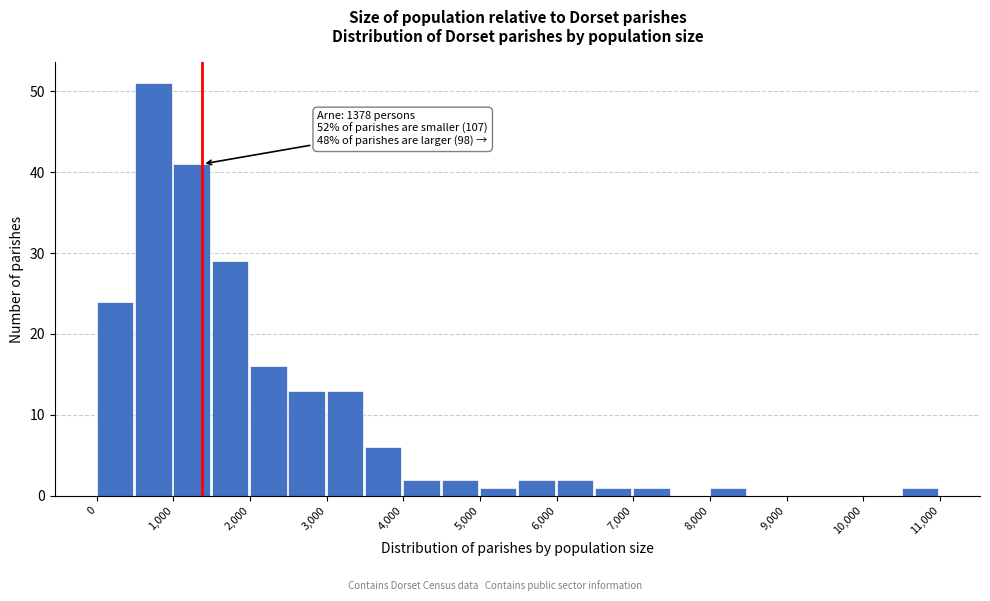

Over which range of the x-axis is the bar tallest?

500 to 1000